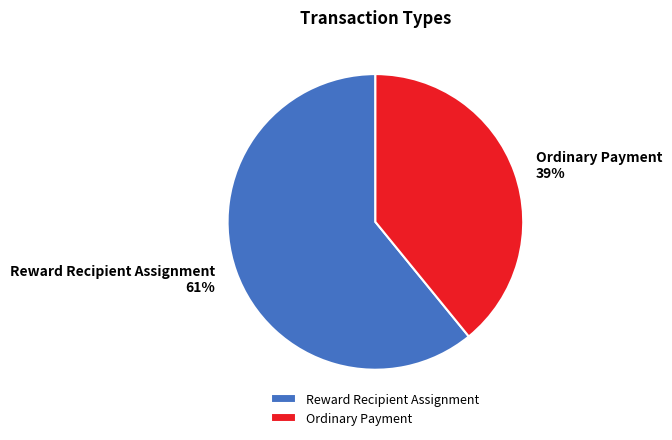

Count the number of slices in the pie.

2